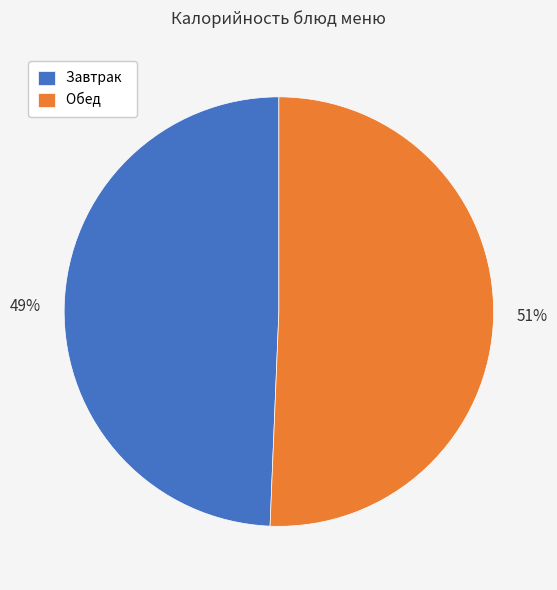

How many segments does this pie chart have?

2